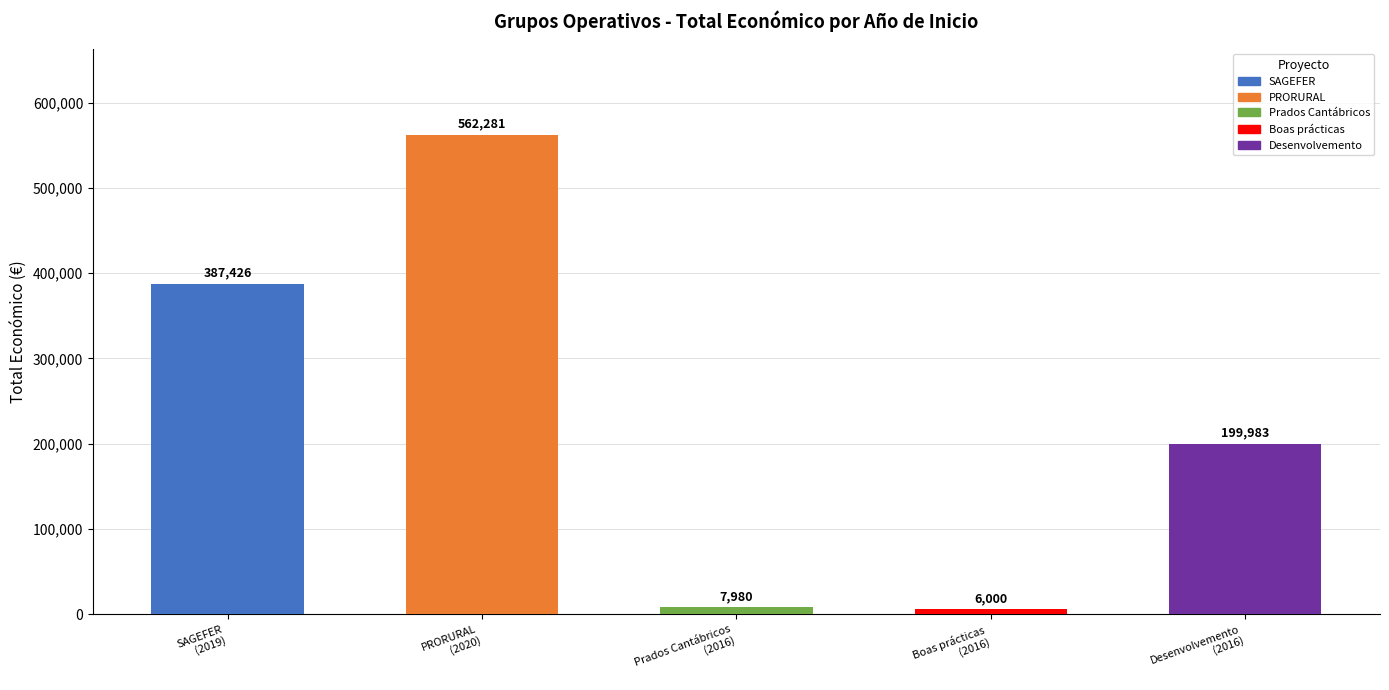

Reading left to right, transcribe all the data shown in this chart.

387426	562281	7980	6000	199983